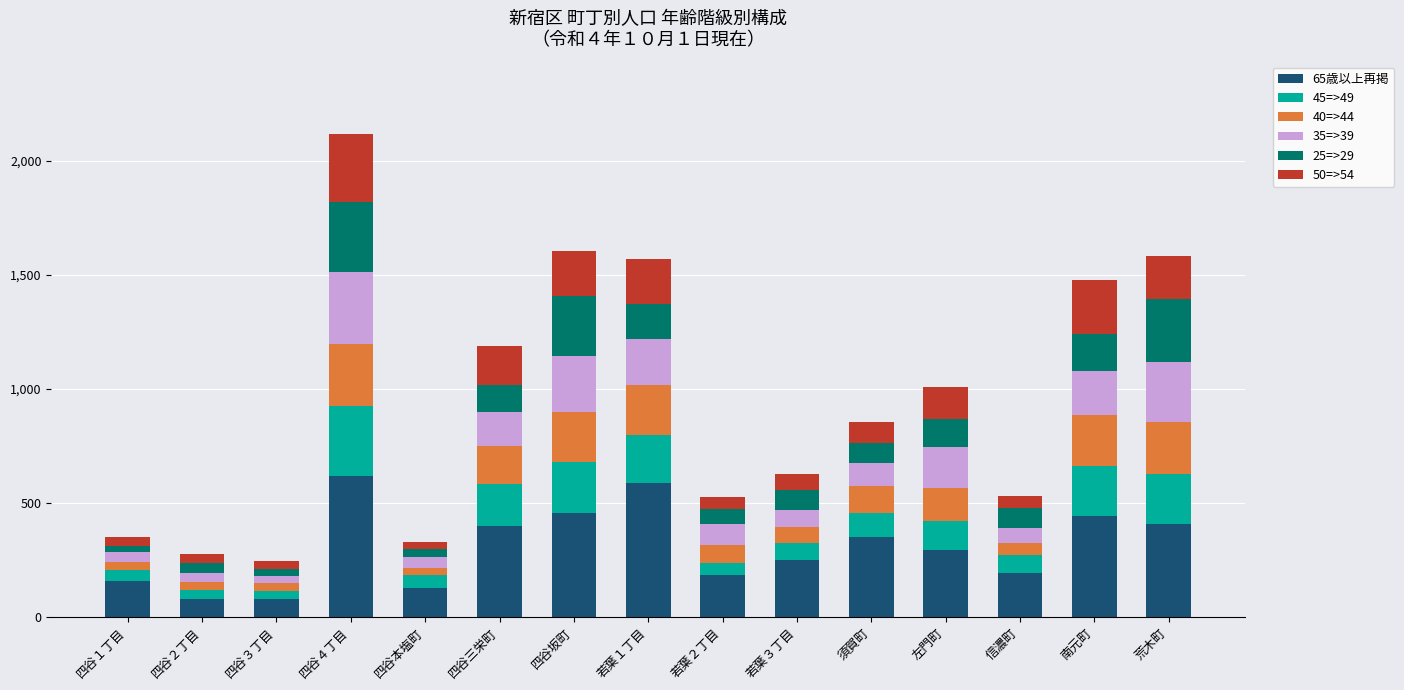

Are the bars horizontal?

No